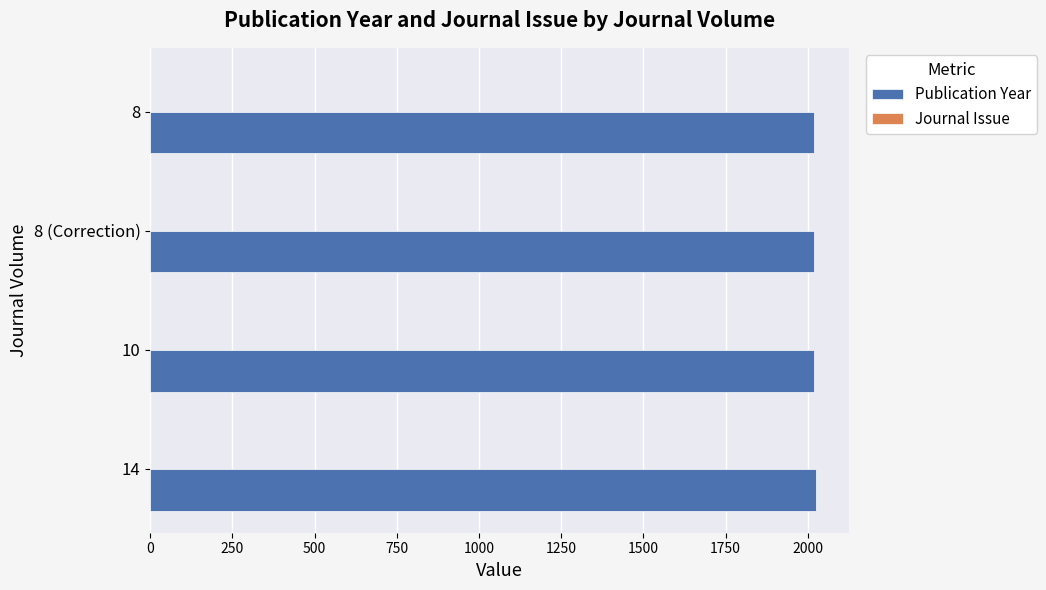

Which series has the largest total across all categories?

Publication Year